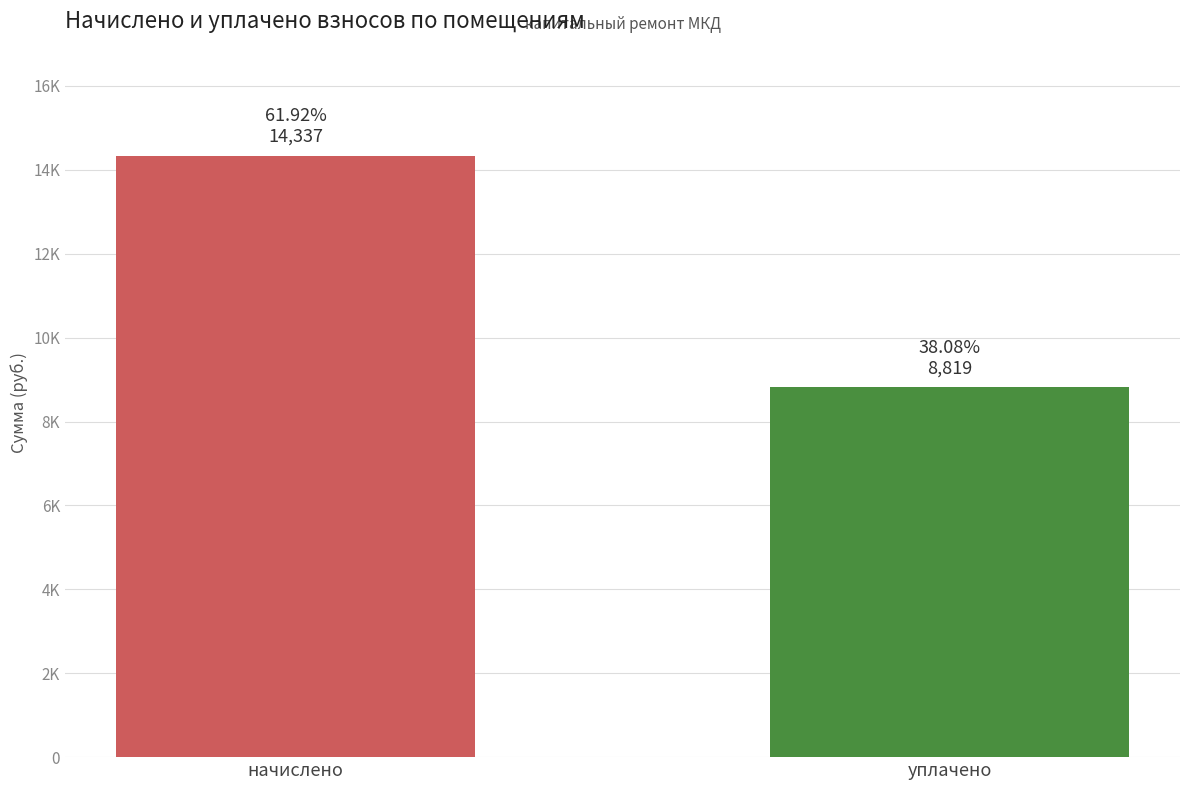

Where does the data first go above 14337?

начислено